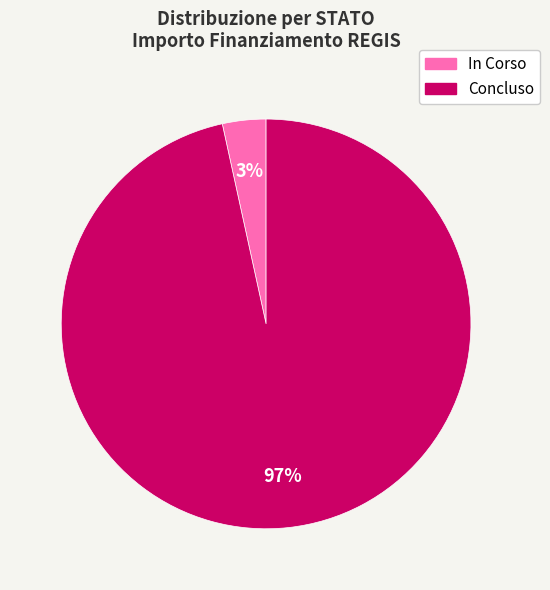

Count the number of slices in the pie.

2